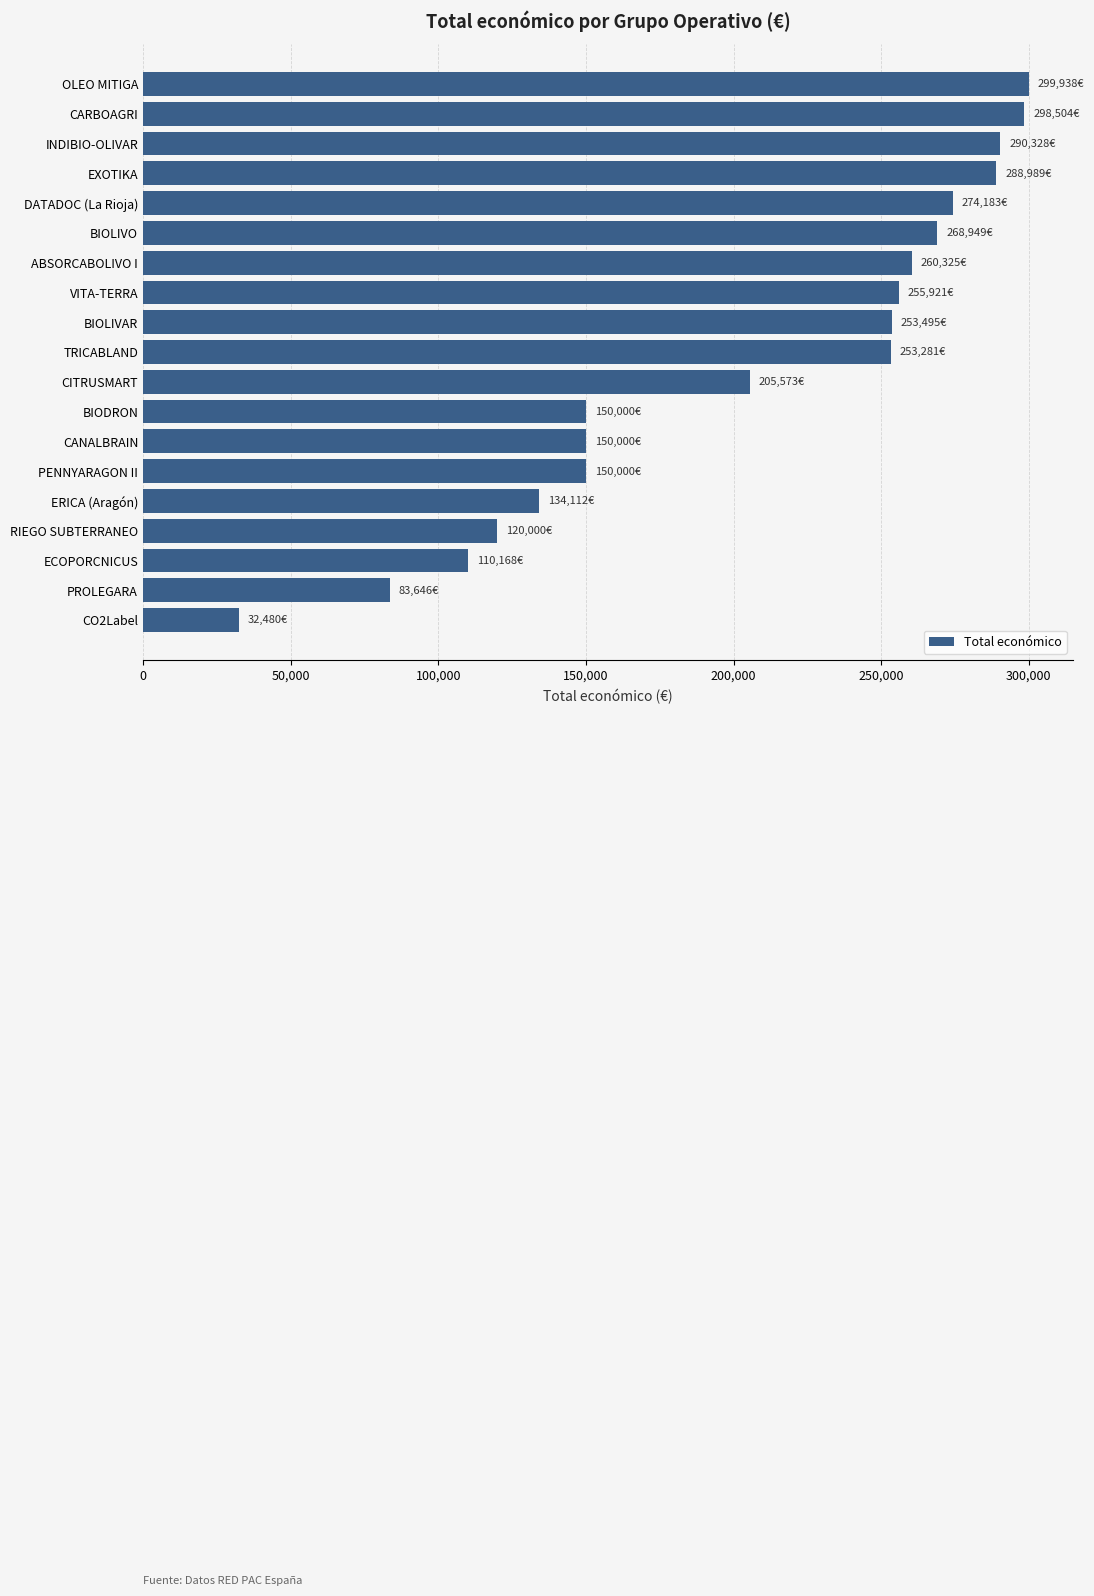

What is the smallest value displayed?

32480